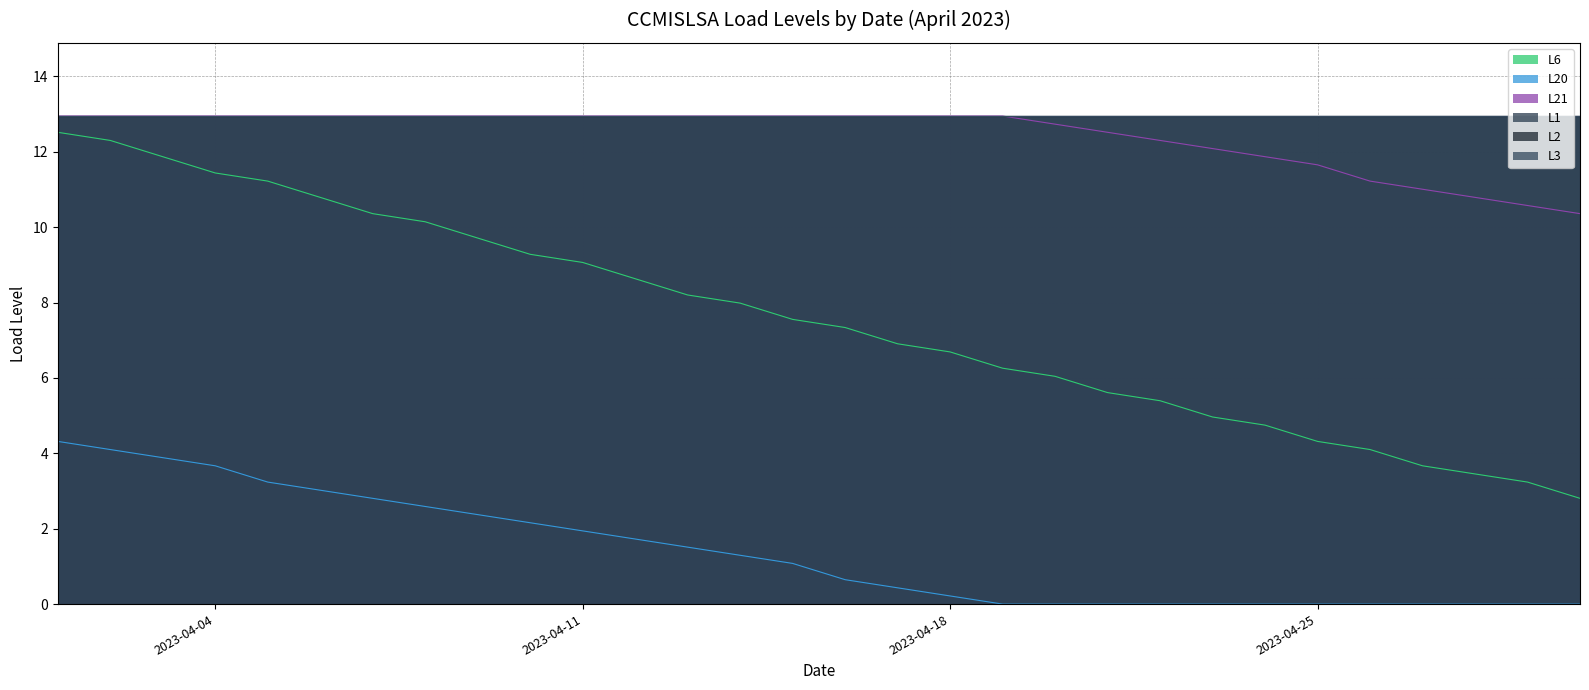

Between 2023-04-29 and 2023-04-03, which is larger?

2023-04-03